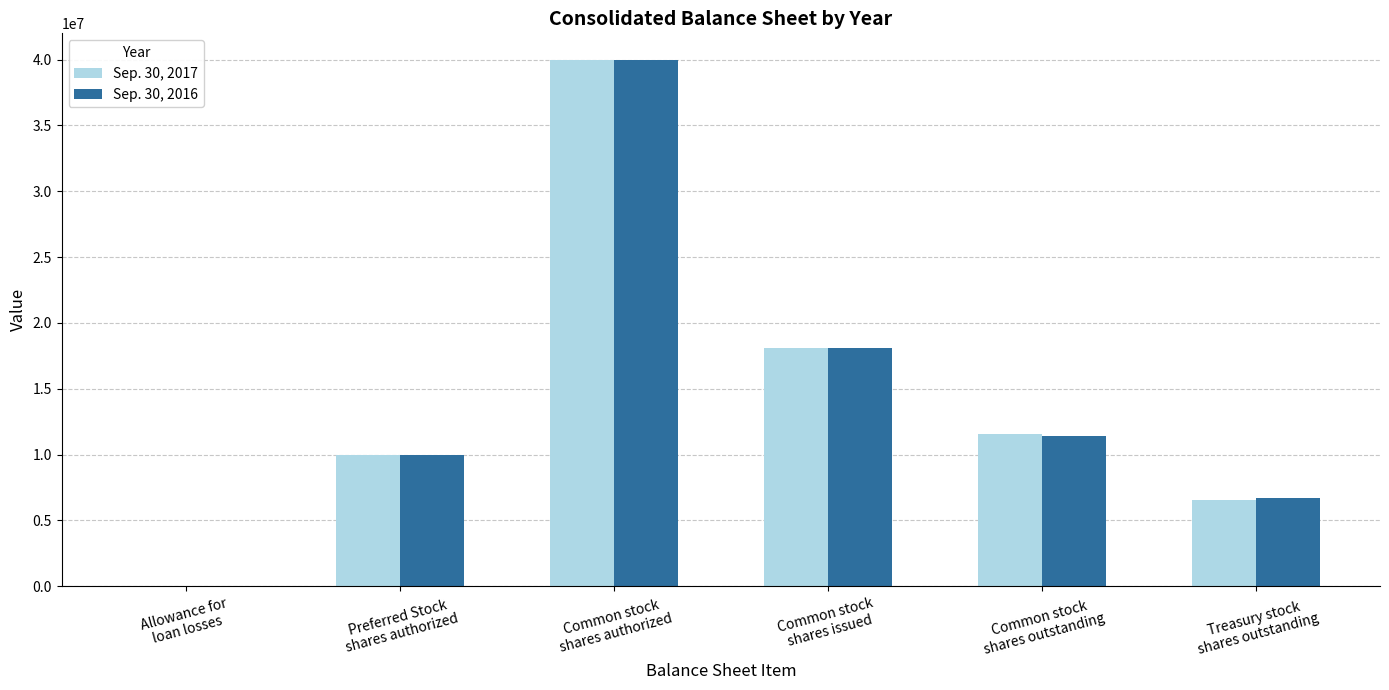

How many series are shown in this chart?

2